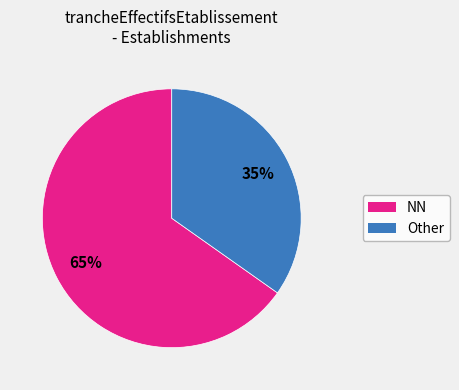

To the nearest percent, what is the average slice percentage?

50%